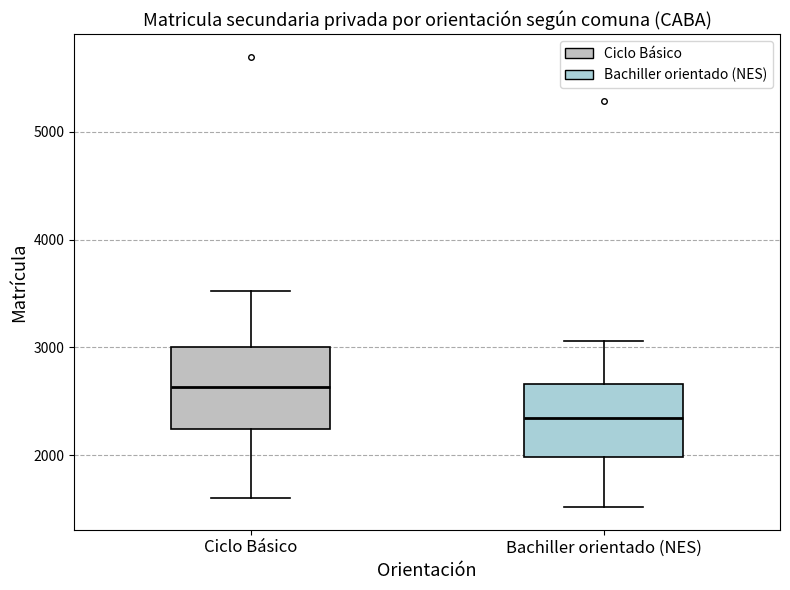

Reading left to right, read every box against the y-axis: the position of its median line, the range the box covers, and the ends of its whiskers. The values are not printed on the chart, so give them approximately, as read against the axis.

Ciclo Básico: median 2600, box 2200 to 3000, whiskers 1600 to 3500
Bachiller orientado (NES): median 2300, box 2000 to 2700, whiskers 1500 to 3100